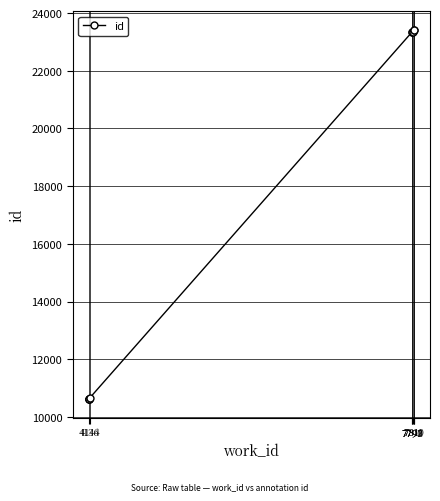

Is it true that the value at 7797 is 23351?

True